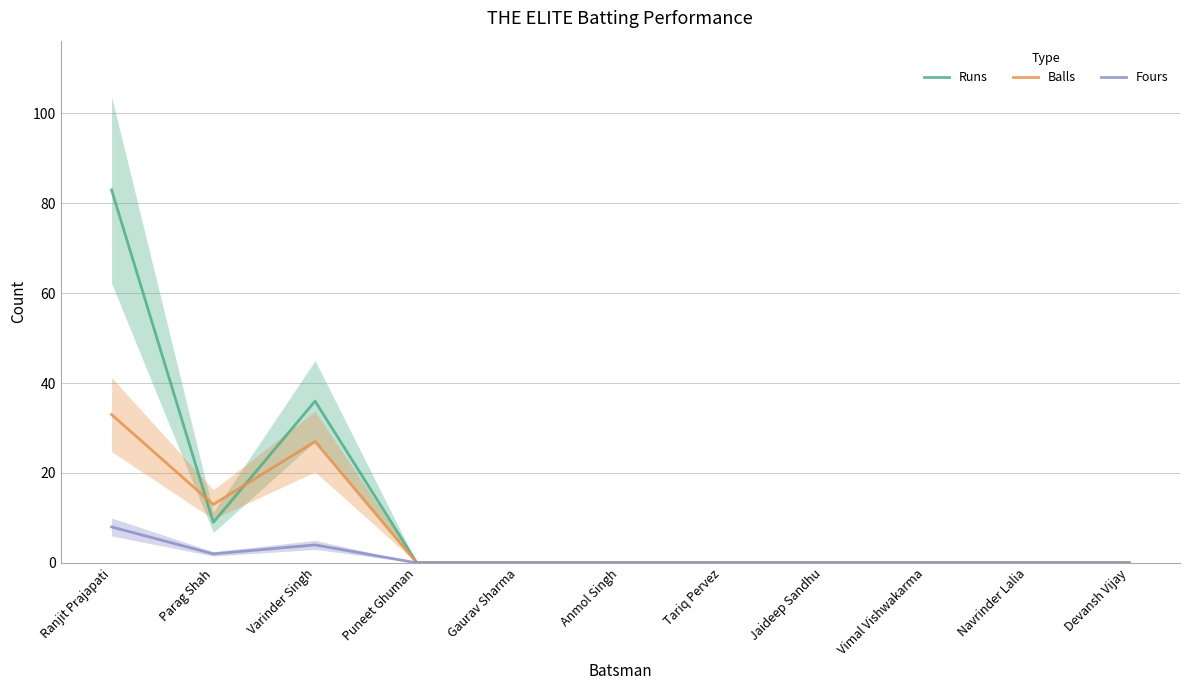

What is the label of the 3rd point from the right?

Vimal Vishwakarma